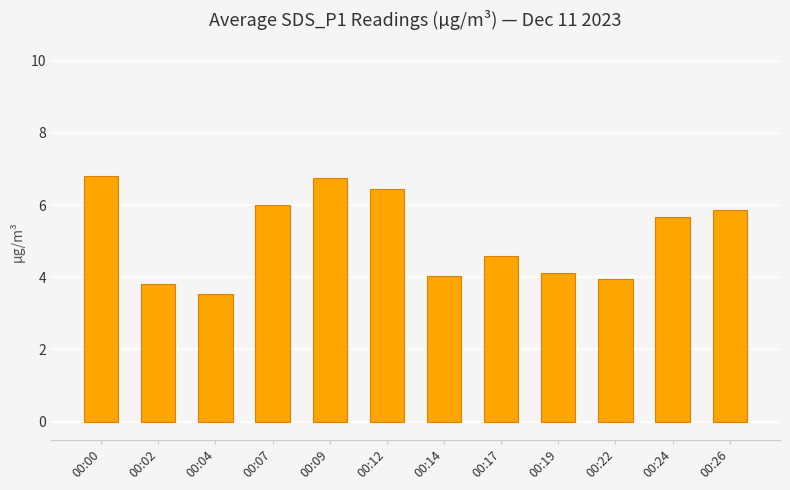

Approximately how many times larger is the value at 00:19 compared to 00:07?

0.7